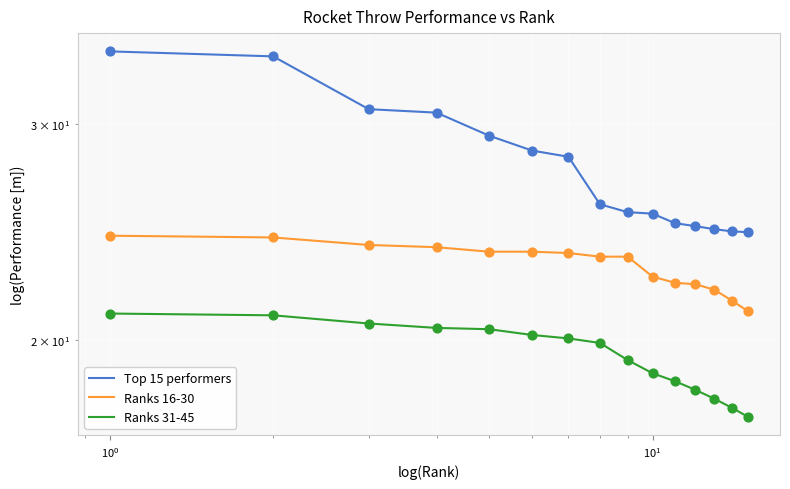

Which series has the widest spread of Y values?

Top 15 performers